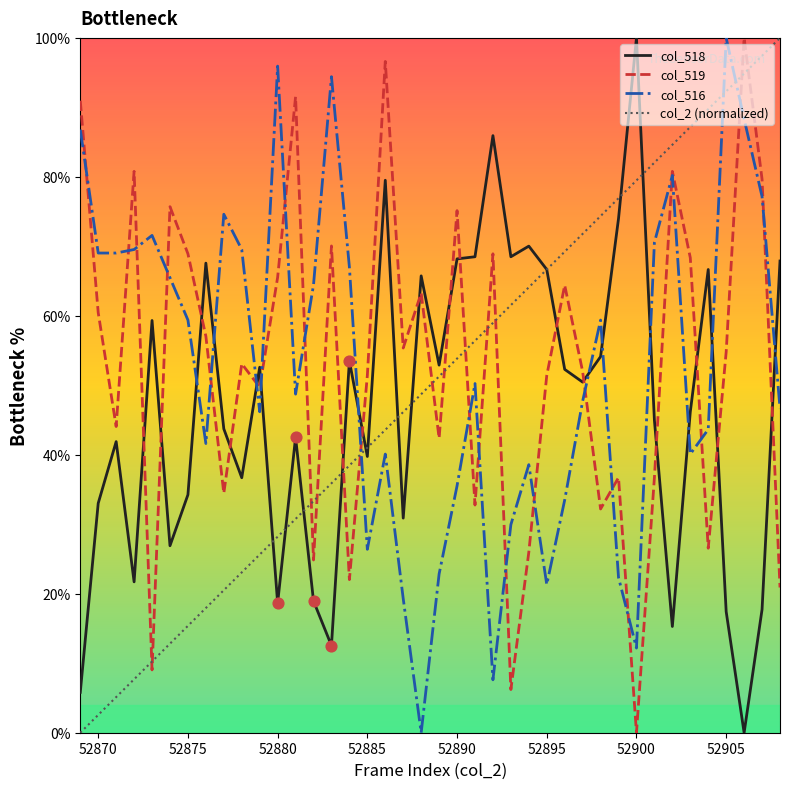

True or false: col_518 and col_516 intersect in this chart.

True